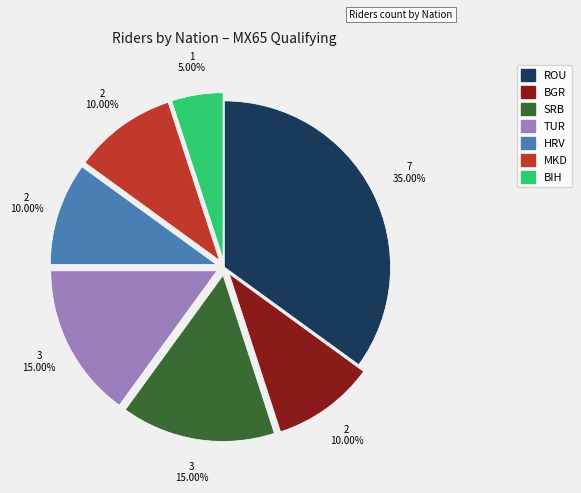

Is it true that BIH is 1% of the pie?

False